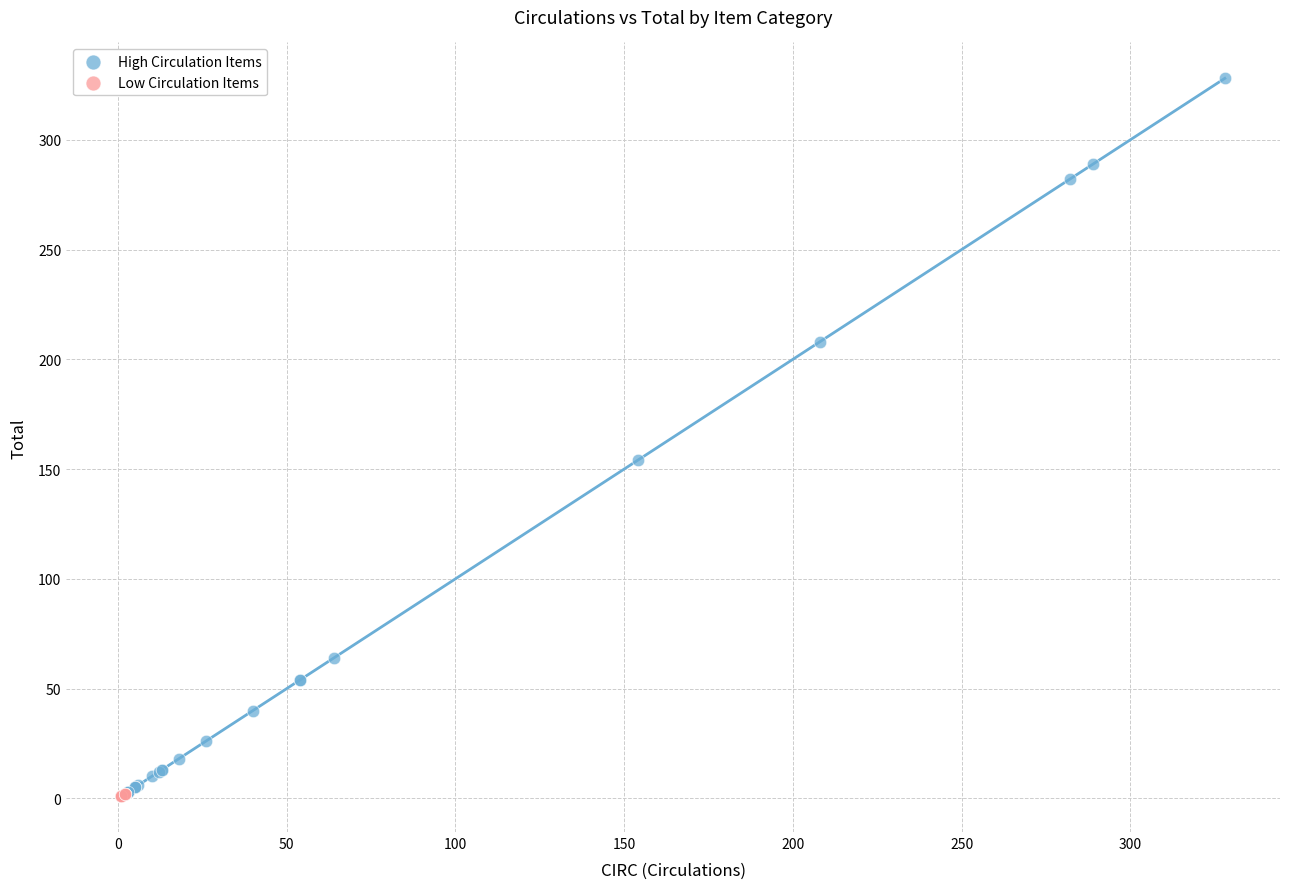

Which series has the largest Y range (max minus min)?

High Circulation Items